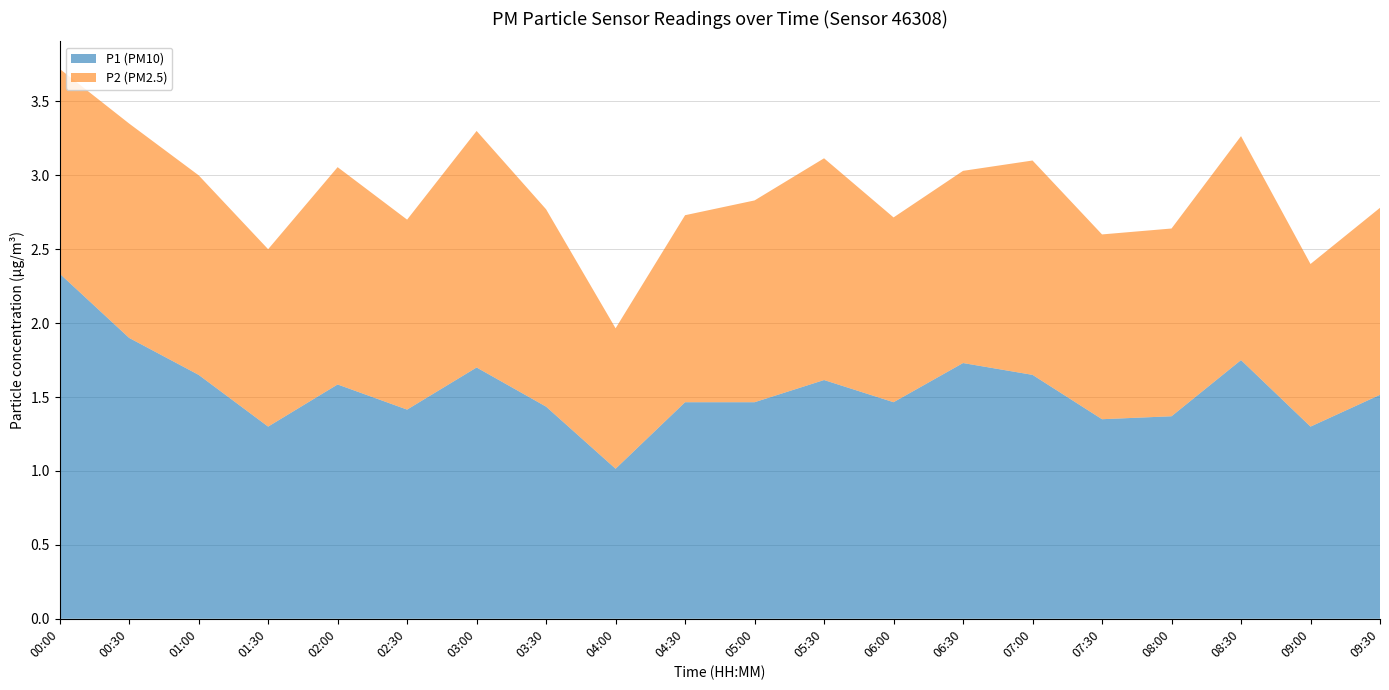

At which category is the sum across all series the highest?

00:00